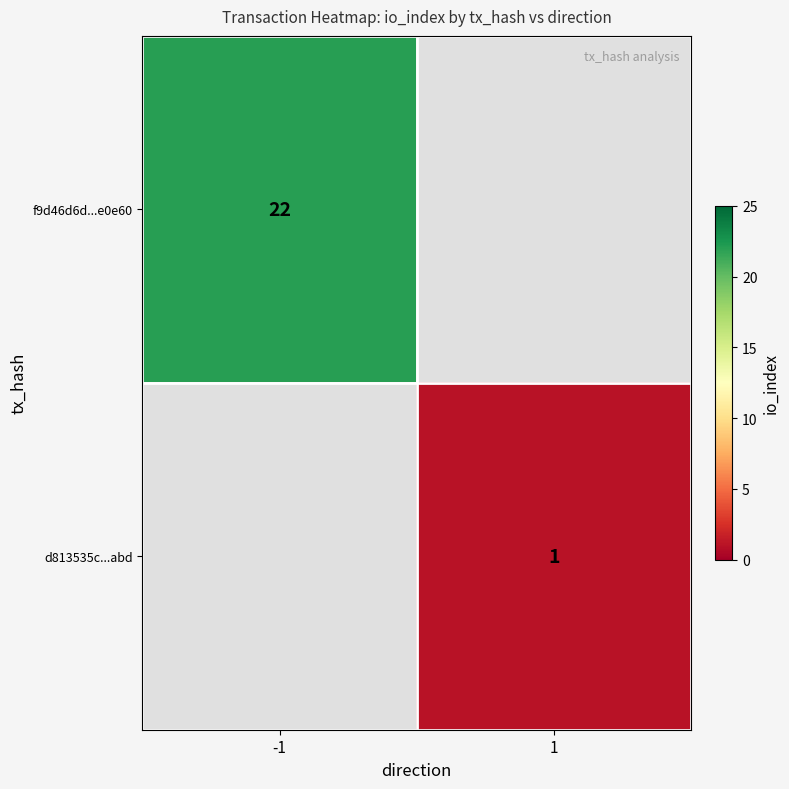

At how many categories does at least one series exceed 14?

1